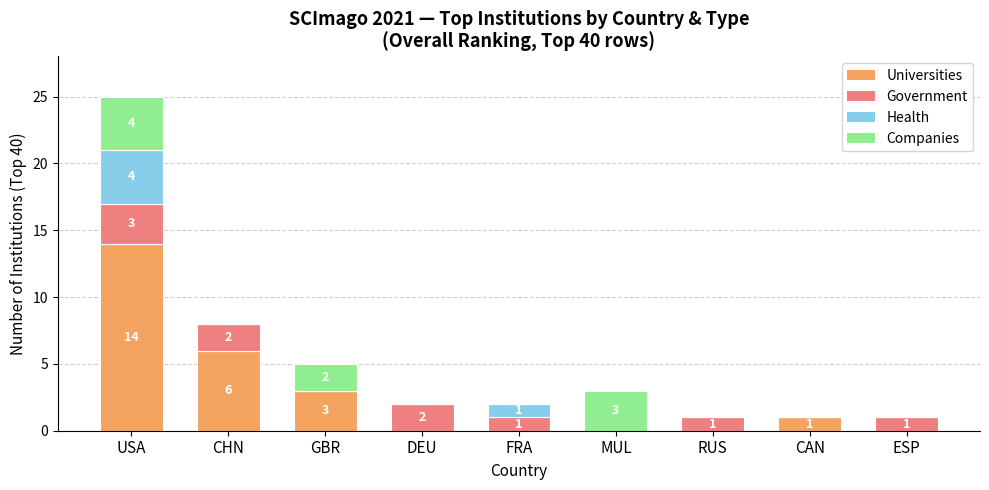

The Universities series shows 0 at MUL. True or false?

True